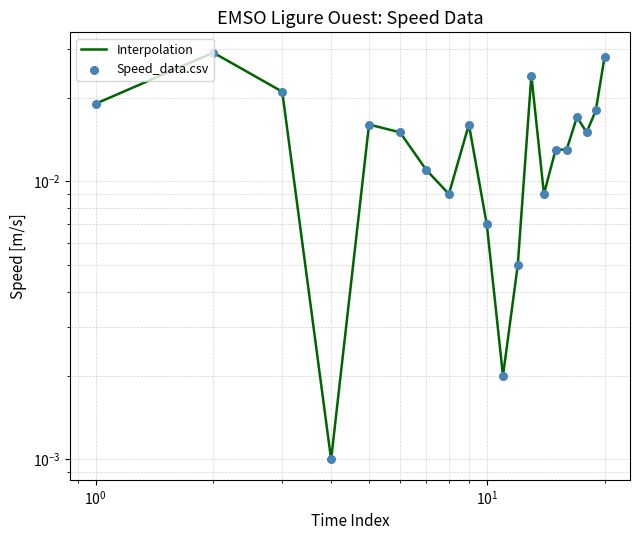

Which series reaches the minimum Y coordinate?

Interpolation